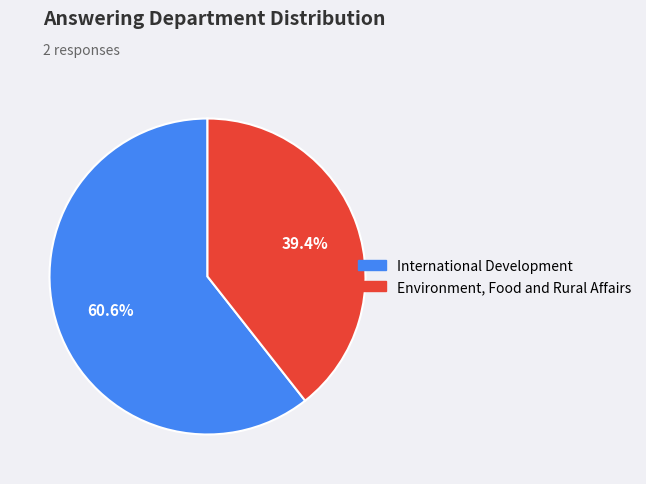

Combined, what portion of the pie is Environment, Food and Rural Affairs and International Development?

100.0%